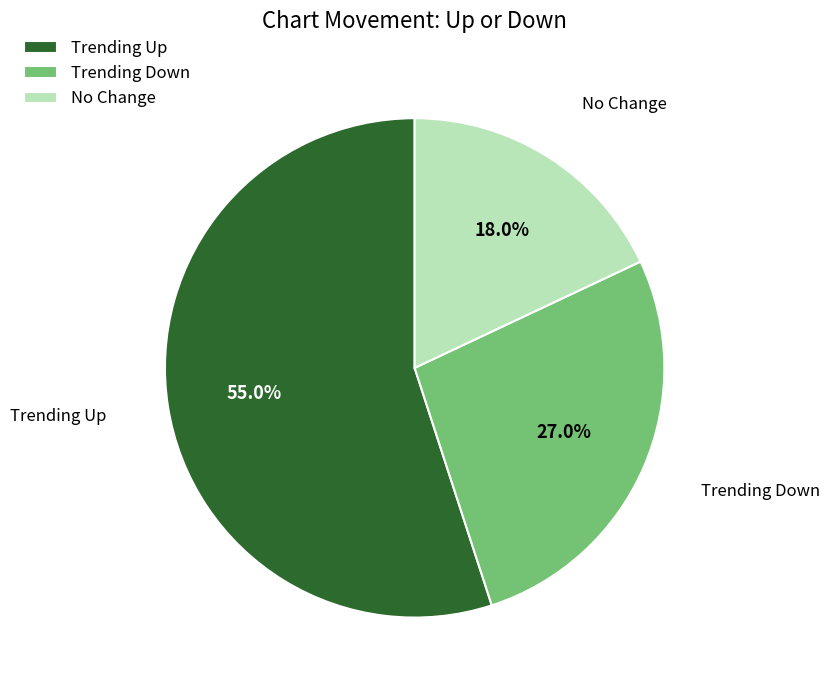

Rank the categories by value from highest to lowest.

Trending Up, Trending Down, No Change